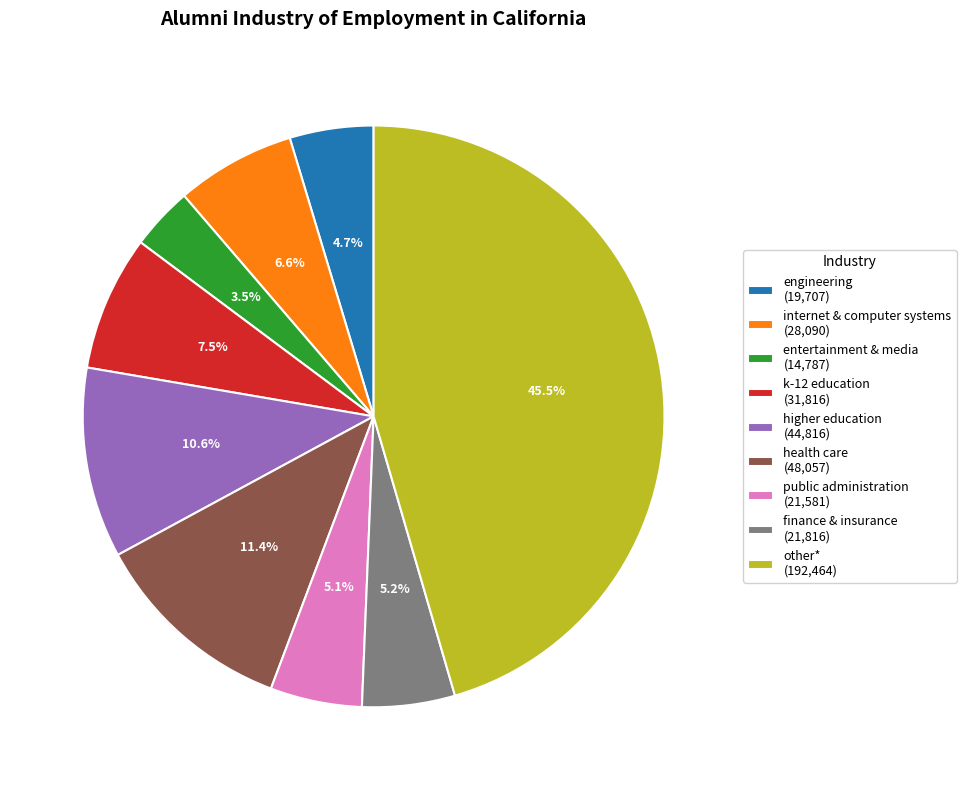

Which category has the biggest portion of the pie?

other*